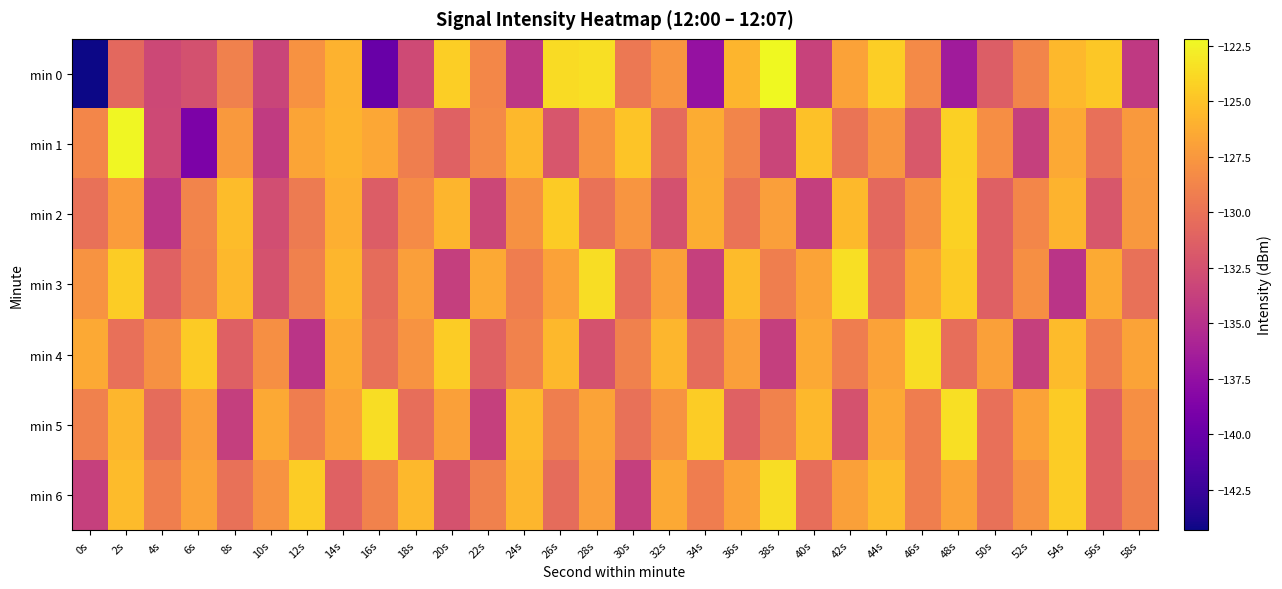

At how many categories does at least one series exceed -134?

30